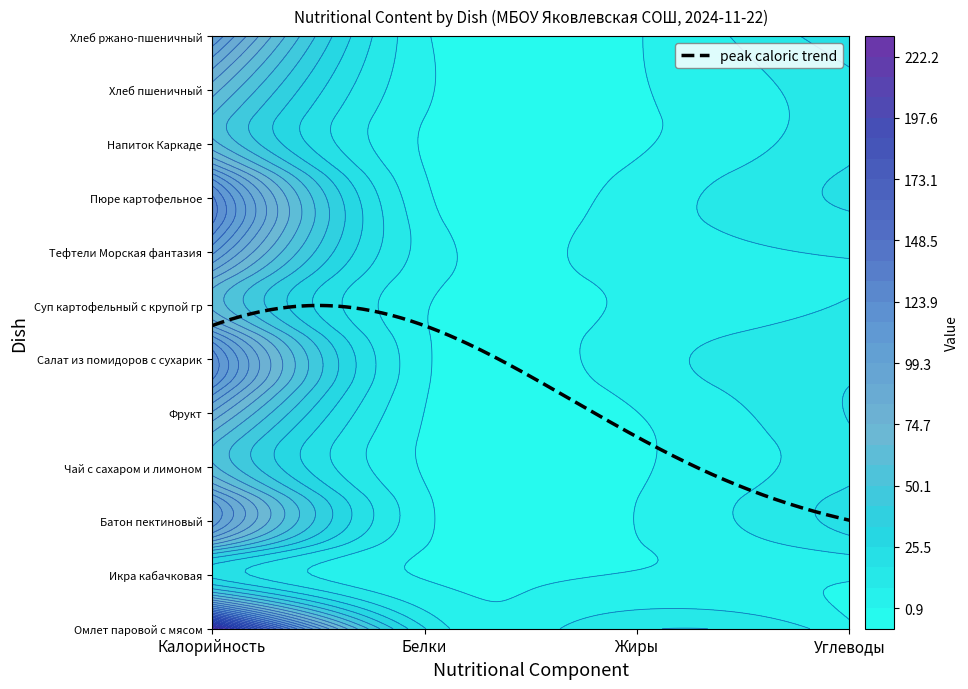

Reading right to left, extract all data points from this chart.

Омлет паровой с мясом: 2.9	16.4	17.9	230.4
Икра кабачковая: 2.3	1.4	0.4	23.4
Батон пектиновый: 20.6	1.2	3.0	104.7
Чай с сахаром и лимоном: 15.0	0.0	0.1	60.5
Фрукт: 17.8	0.8	0.8	81.6
Салат из помидоров с сухариками: 15.2	5.6	2.5	121.2
Суп картофельный с крупой гречневой: 9.6	2.2	1.6	64.6
Тефтели Морская фантазия: 9.8	4.3	6.0	102.0
Пюре картофельное: 18.8	4.3	2.9	125.6
Напиток Каркаде: 15.3	0.0	0.1	61.6
Хлеб пшеничный: 14.8	0.2	2.3	70.3
Хлеб ржано-пшеничный: 23.8	0.4	2.2	108.0